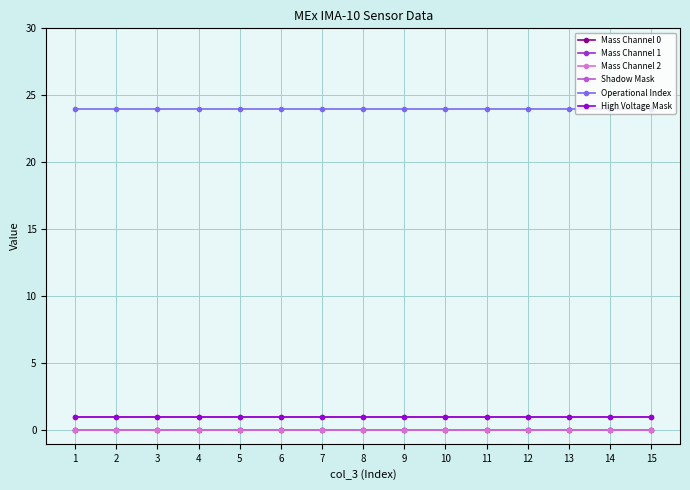

What is the difference between the highest and lowest values at 13?

24